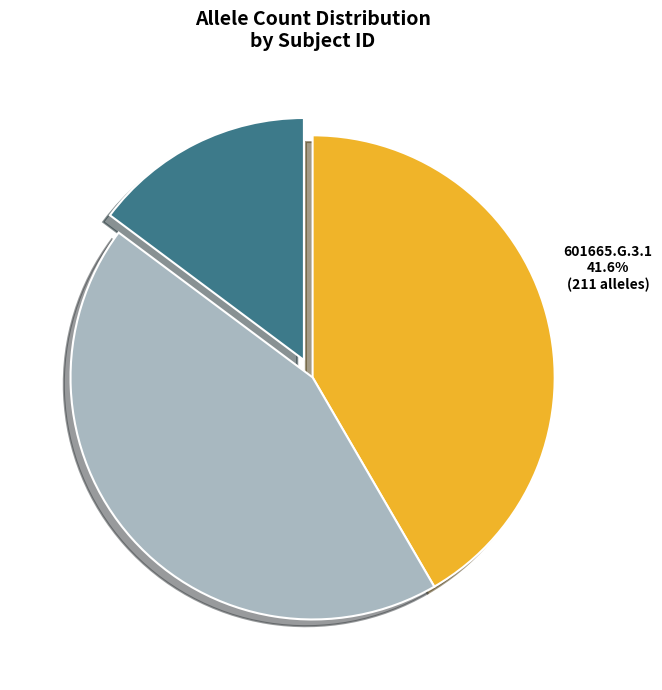

To the nearest percent, what percentage of the pie is 601665.G.3.5?

15%